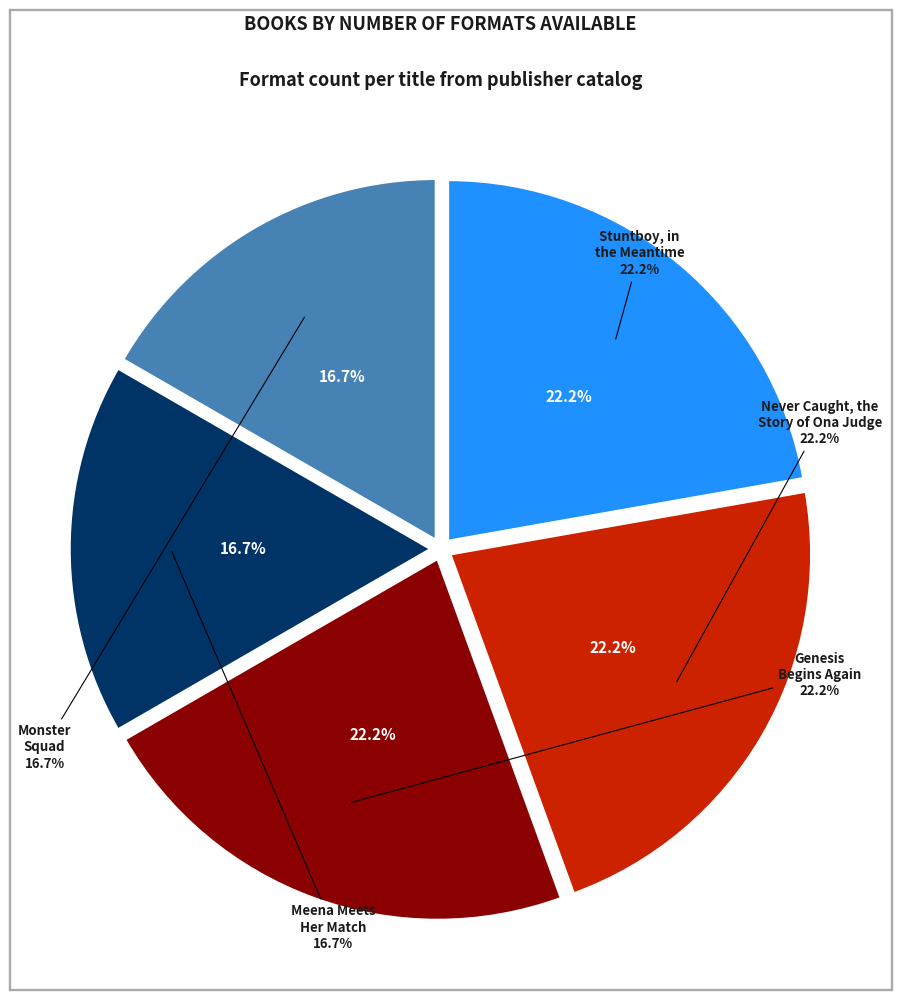

What is the smallest slice in the pie chart?

Meena Meets Her Match